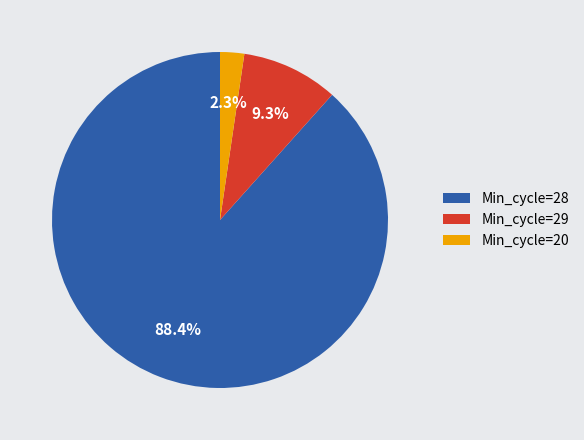

How much of the chart is everything except Min_cycle=20?

97.7%